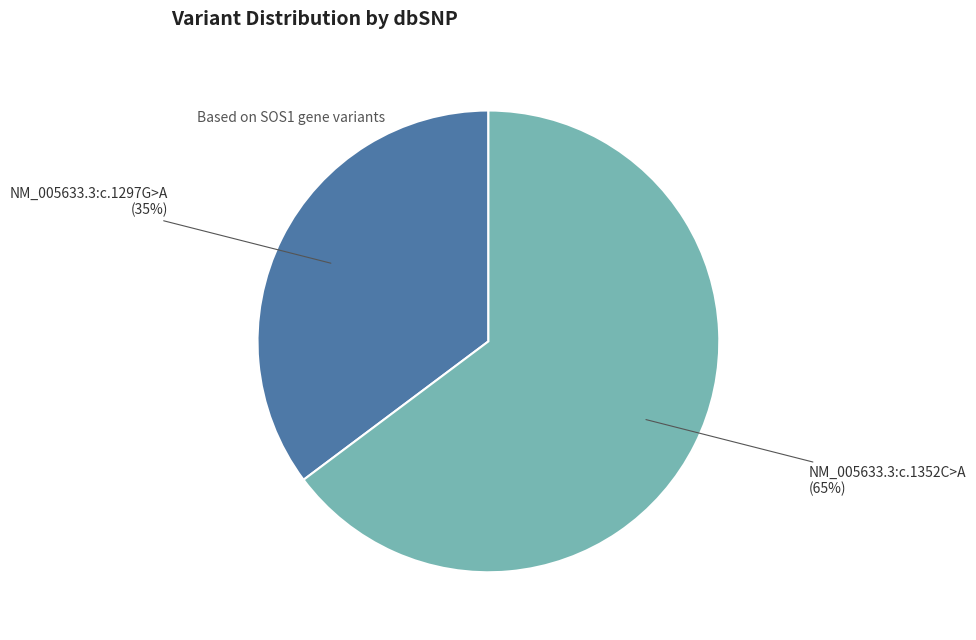

The NM_005633.3:c.1297G>A slice represents 35% of the pie. True or false?

True